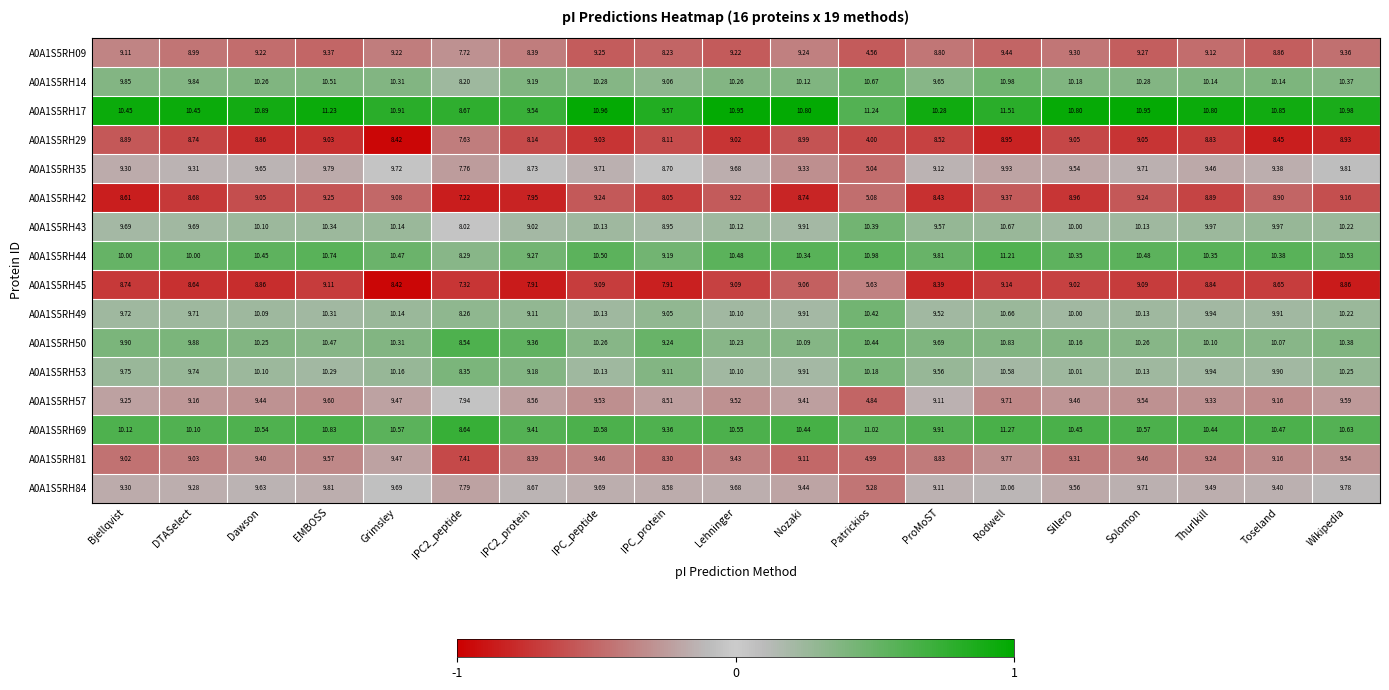

Which label corresponds to the largest value in the chart?

Rodwell